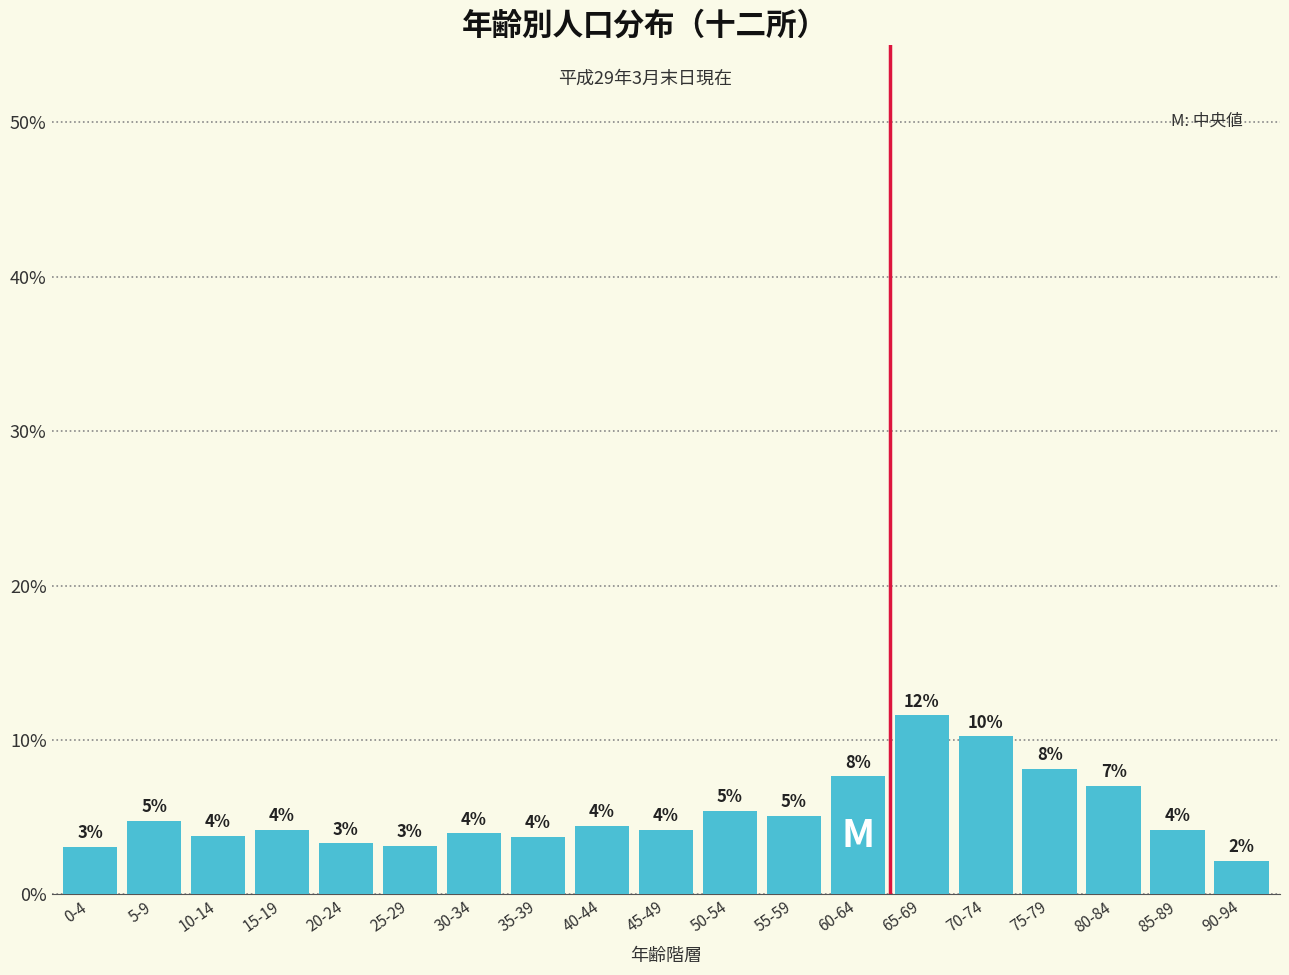

Are the bars horizontal?

No